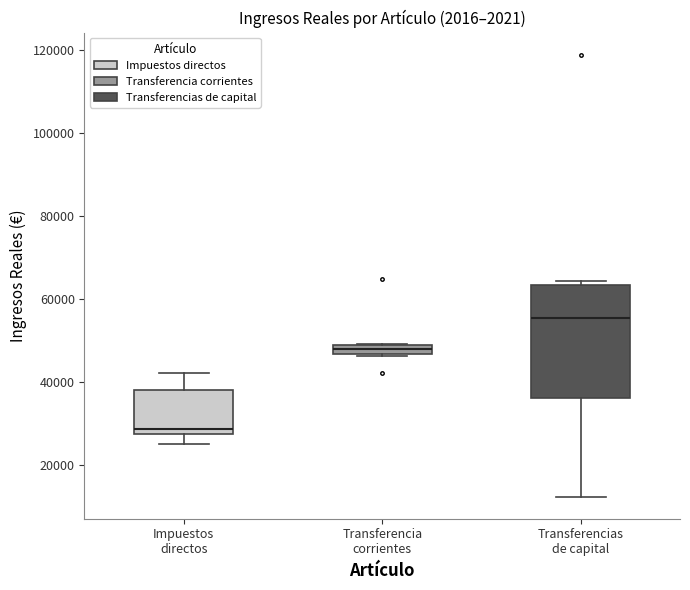

Which box's median line is the lowest?

Impuestos directos